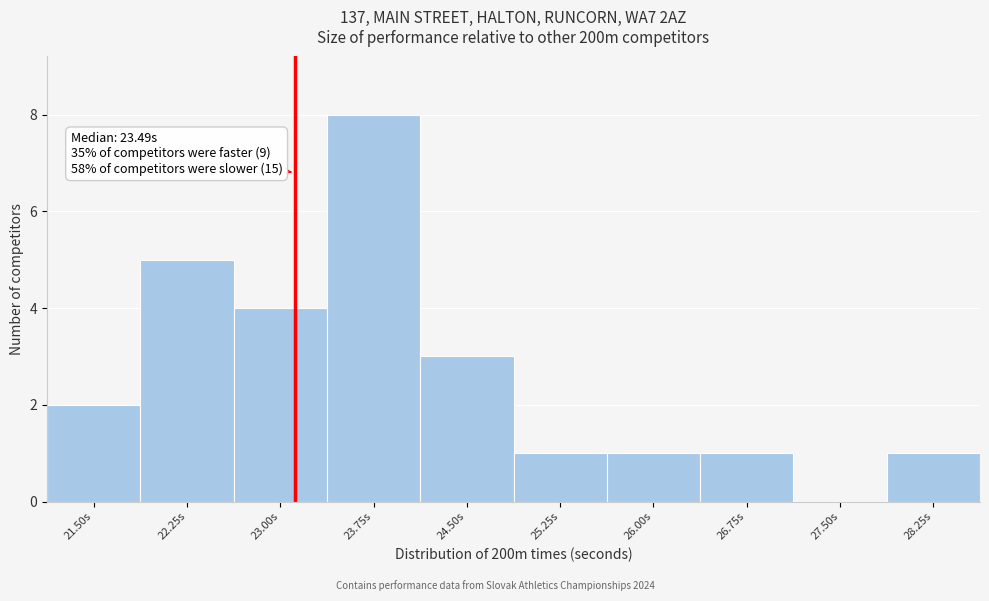

Reading right to left, list all the values displayed in this chart.

28.25s=1	27.50s=0	26.75s=1	26.00s=1	25.25s=1	24.50s=3	23.75s=8	23.00s=4	22.25s=5	21.50s=2